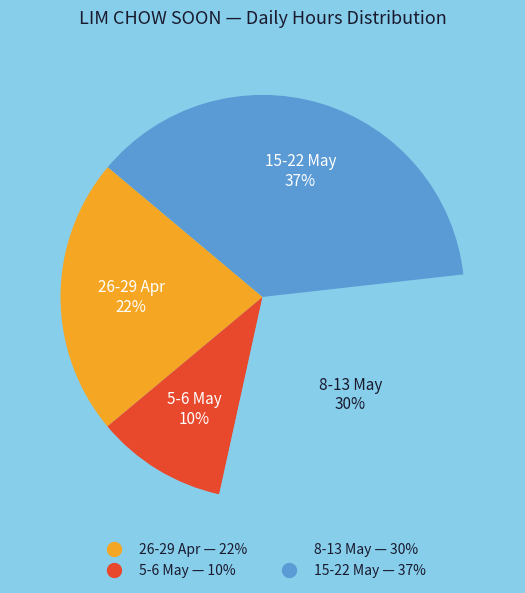

To the nearest percent, what is the average slice percentage?

25%